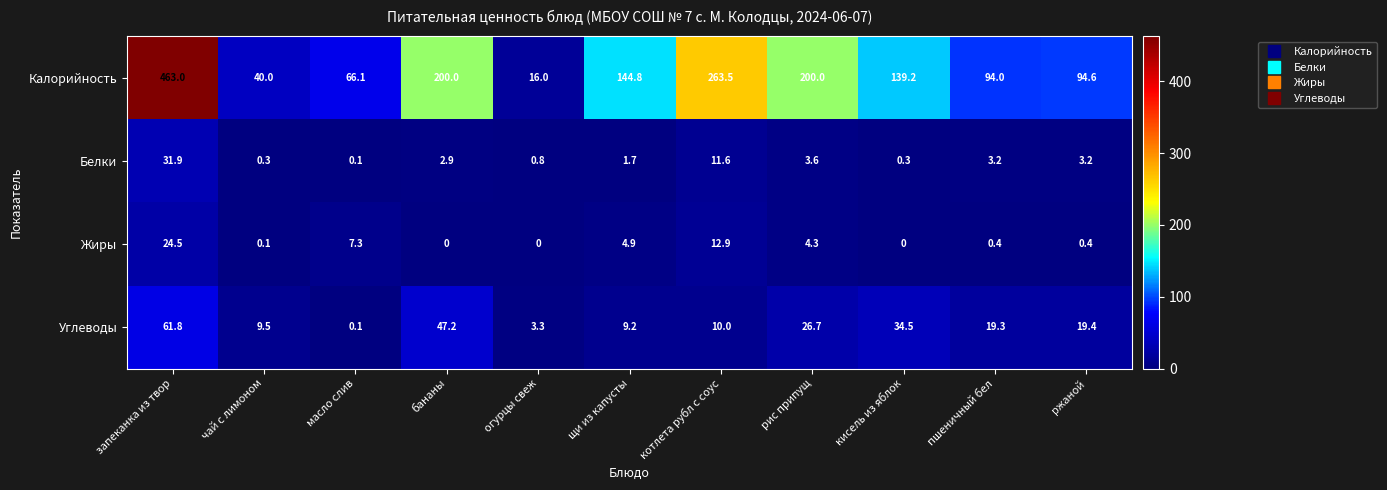

Between пшеничный бел and ржаной, which series saw the biggest shift?

Калорийность